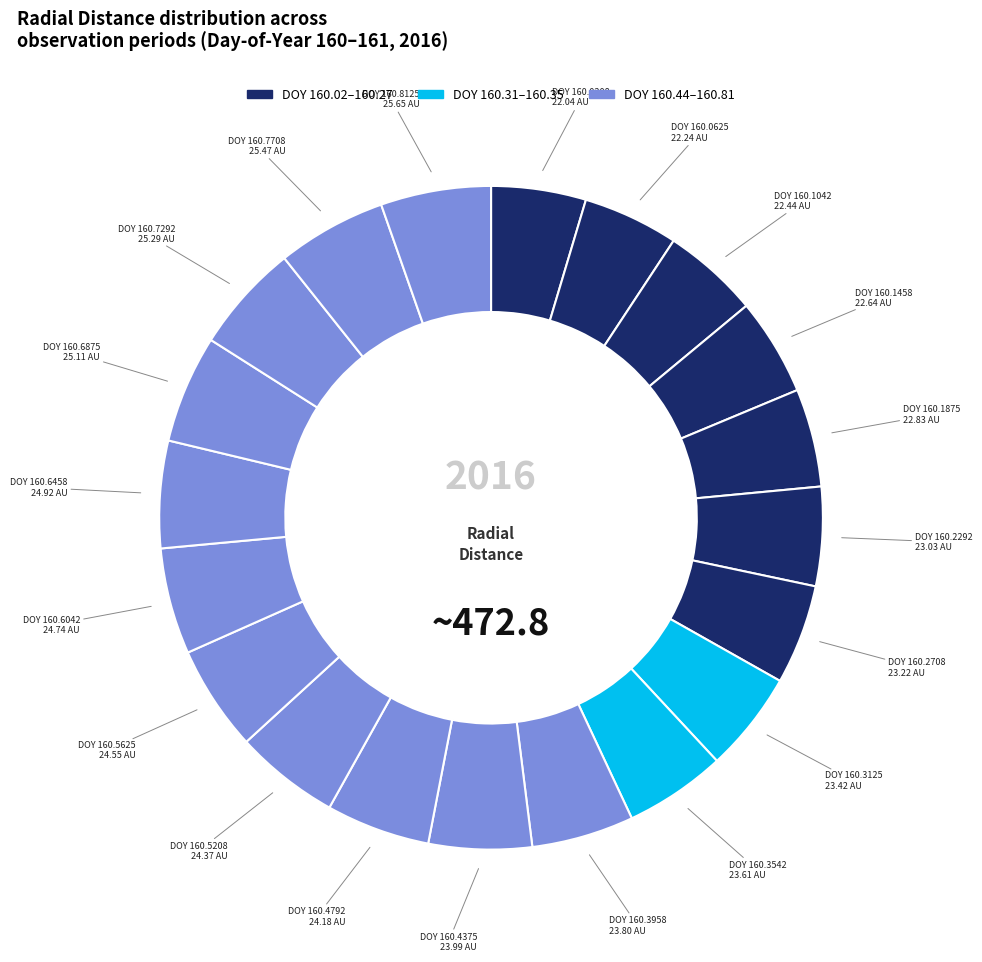

How many slices are in this pie chart?

20